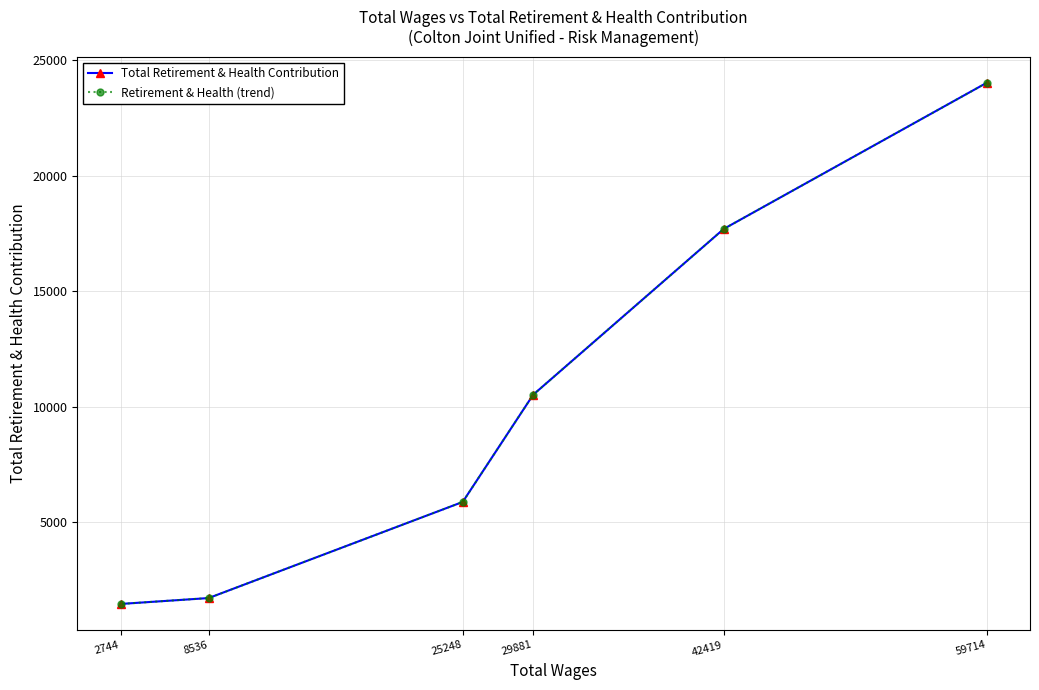

Is it true that Retirement & Health (trend) equals 2666 at 8536?

False